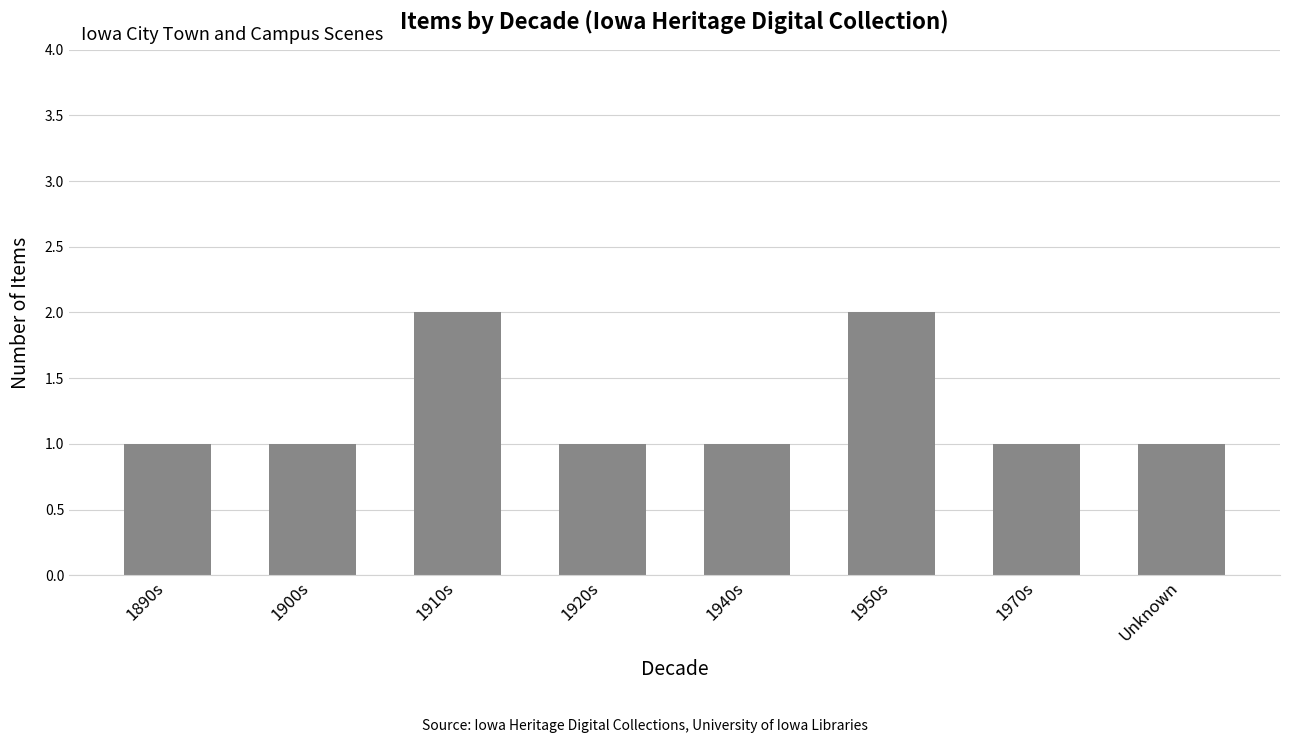

What is the difference between the maximum and minimum values?

1